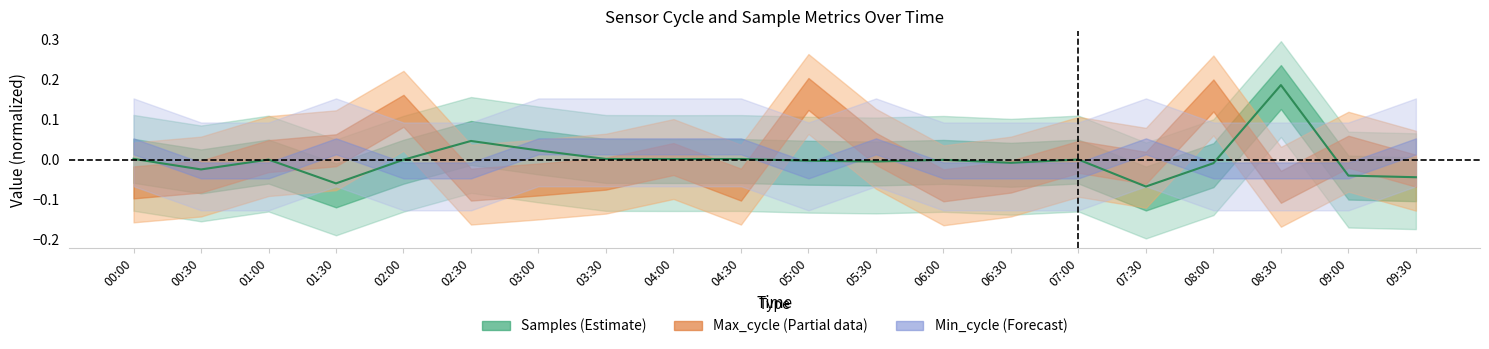

At which label does the data first exceed 0?

00:00